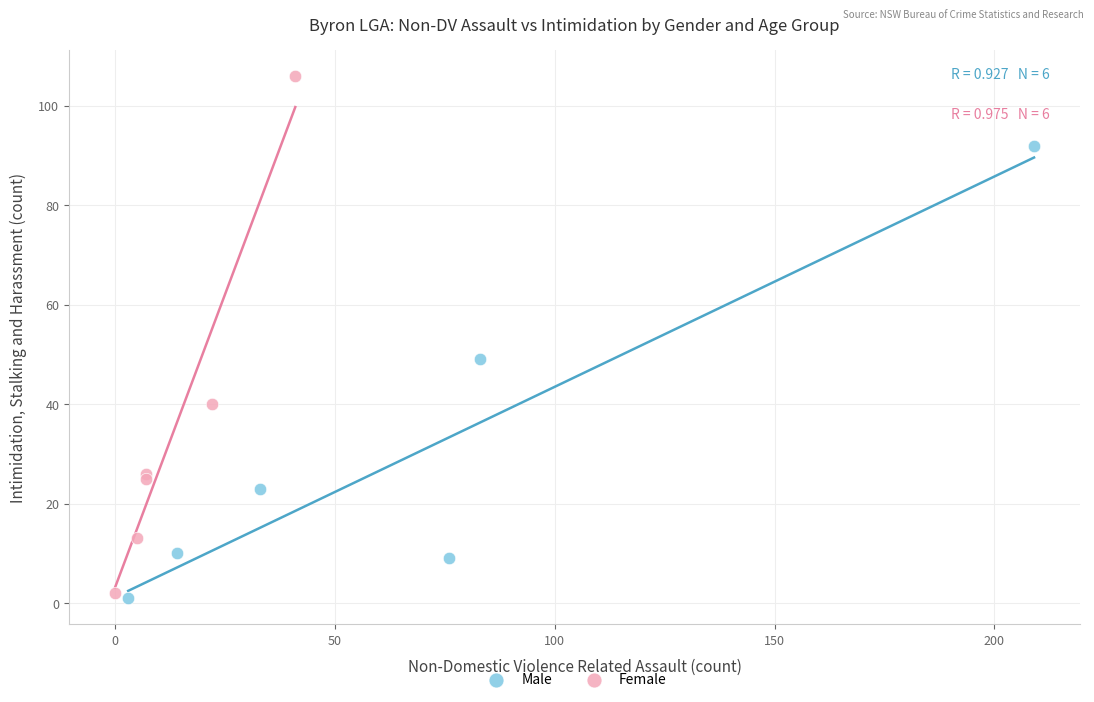

Which series contains the highest Y value?

Female